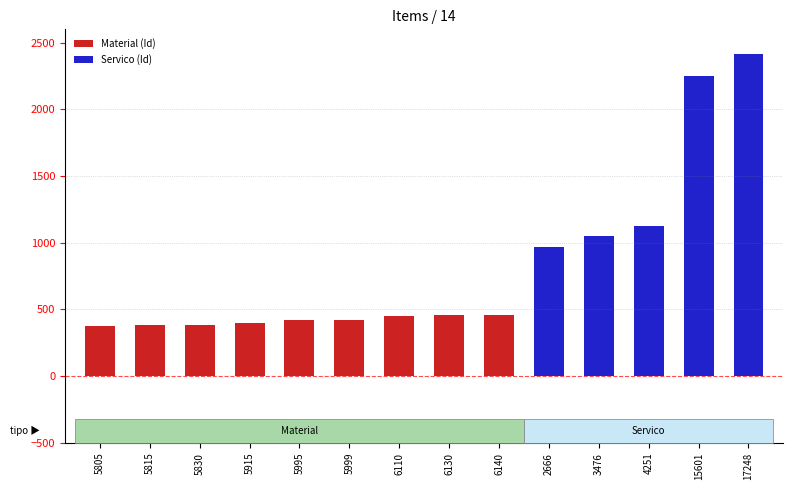

How many categories are shown in the chart?

14